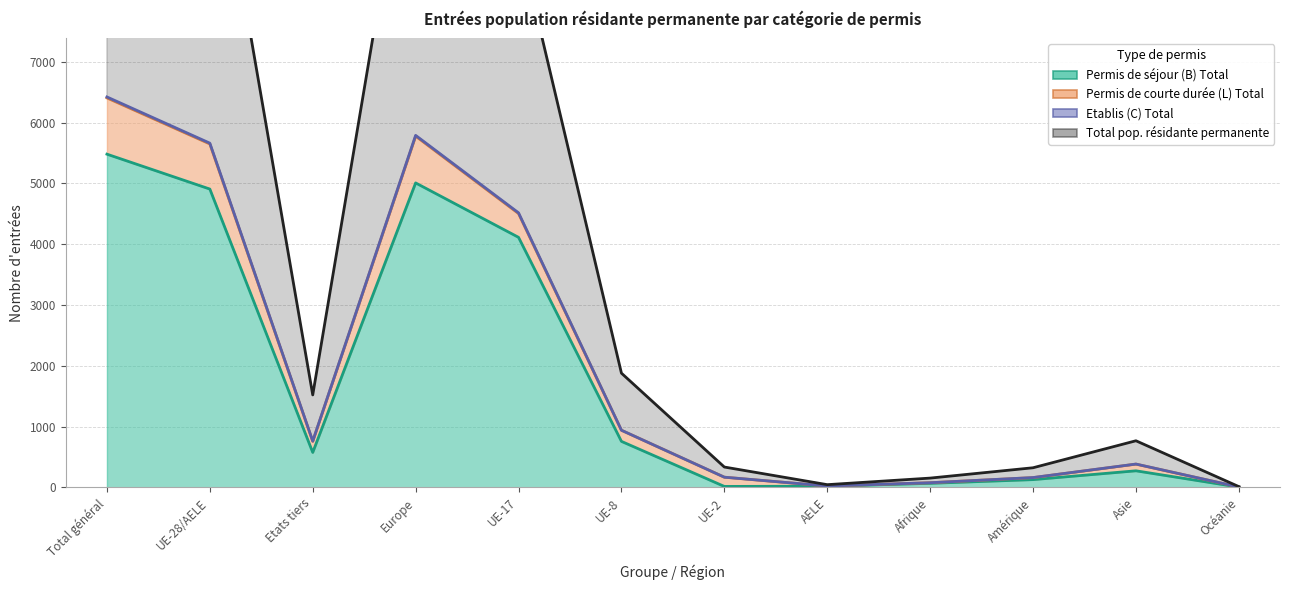

True or false: Etablis (C) Total and Total pop. résidante permanente intersect in this chart.

False